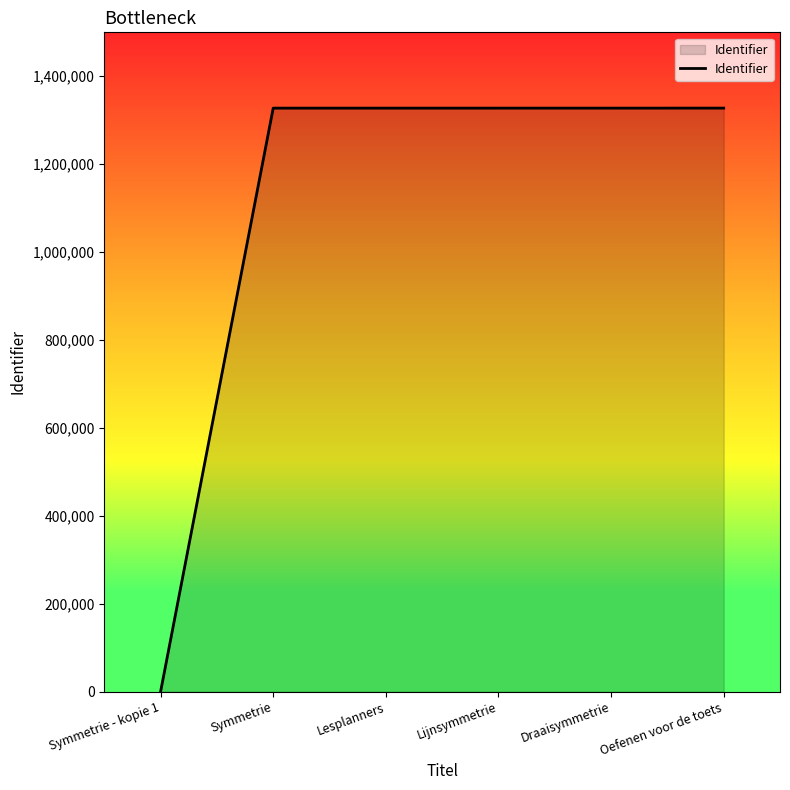

How many values are below 1327560?

3